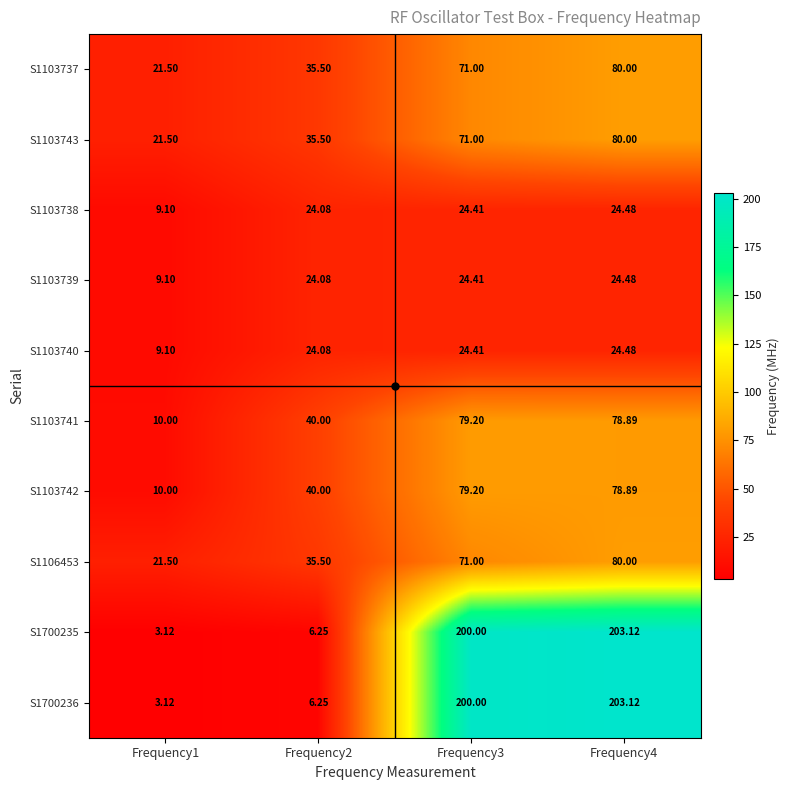

Is the value of S1103741 at Frequency3 greater than the value of S1103739 at Frequency4?

Yes